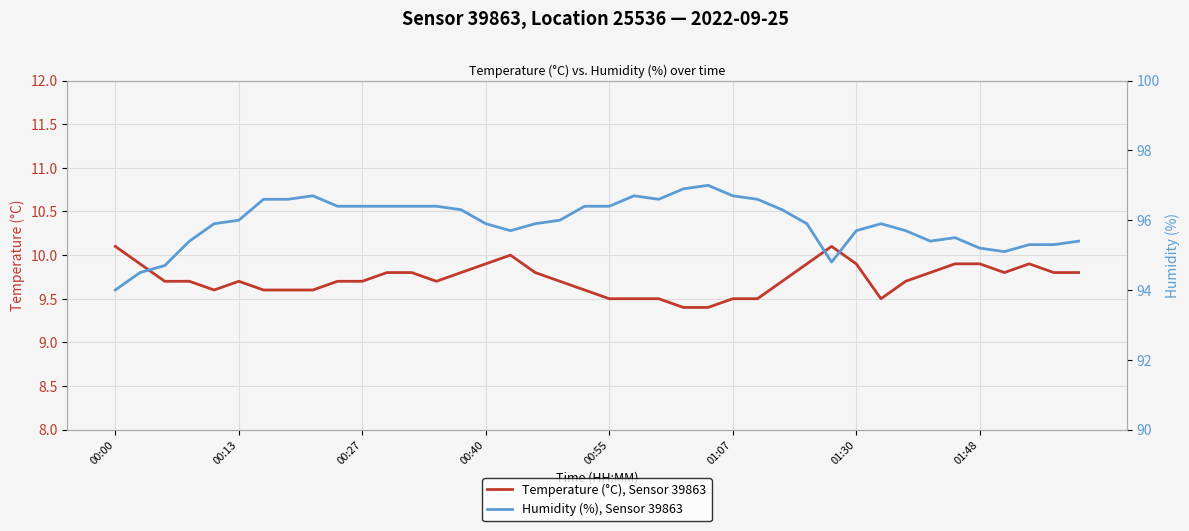

Which series has the largest range (max minus min)?

Humidity (%), Sensor 39863